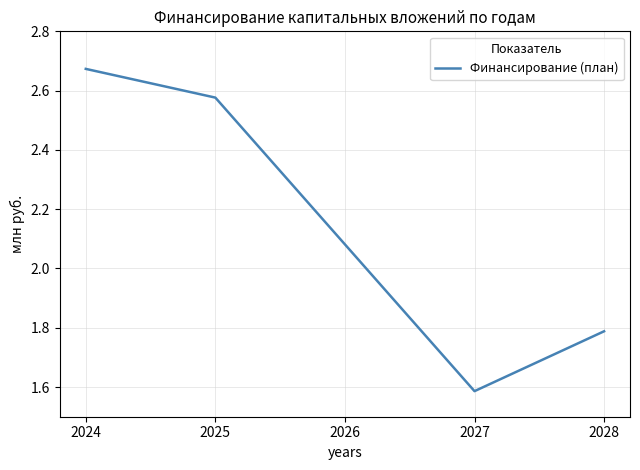

Which label corresponds to the largest value in the chart?

2024